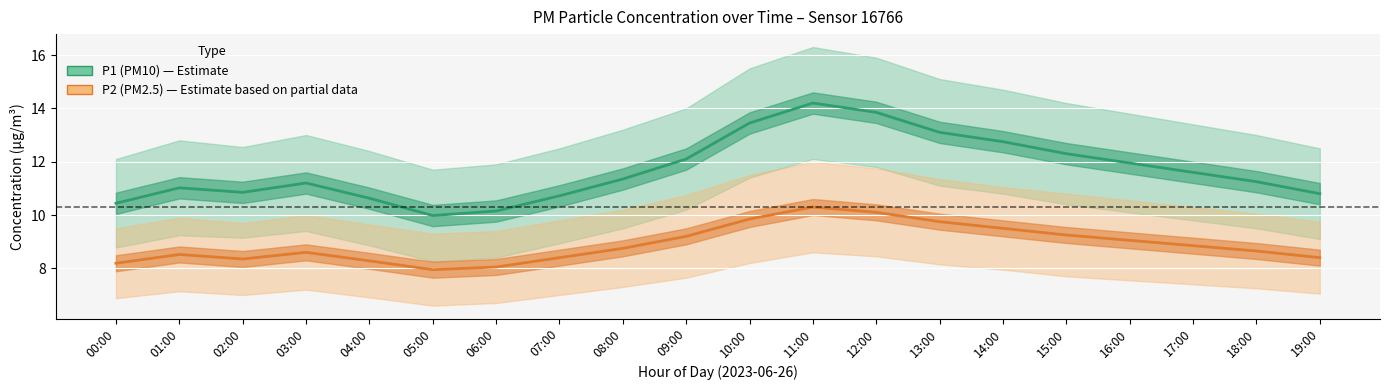

The value of P2_upper at 15:00 is 17.2. True or false?

False